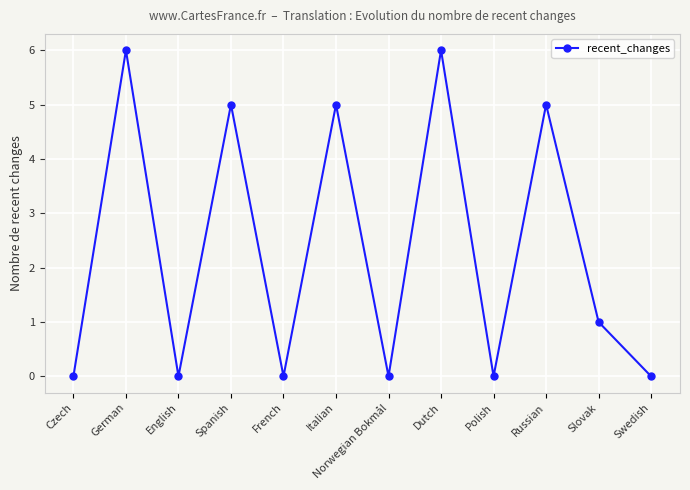

True or false: the data shows 5 at Italian.

True